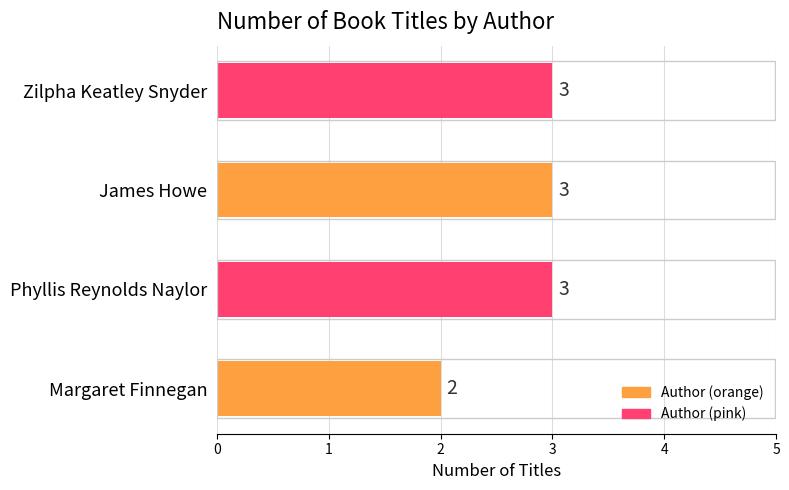

Is it true that the value at James Howe is 3?

True